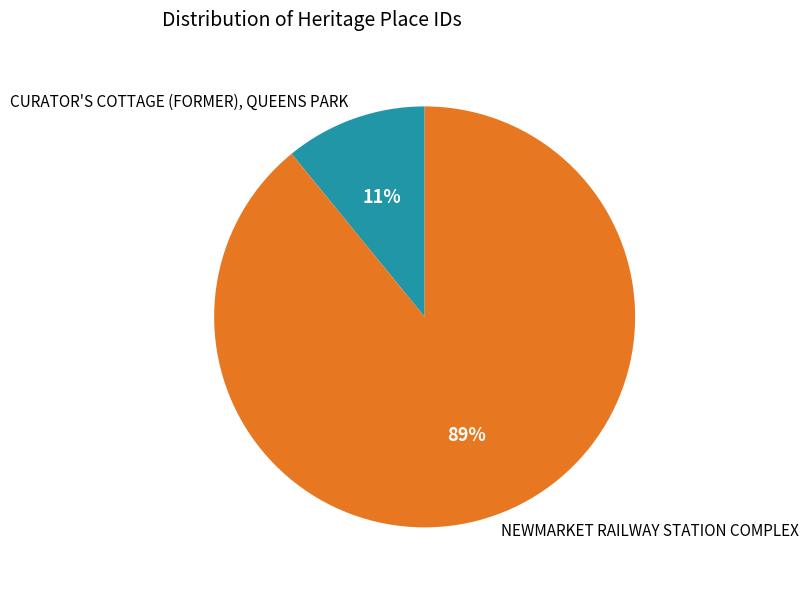

Is NEWMARKET RAILWAY STATION COMPLEX the majority of the pie?

Yes